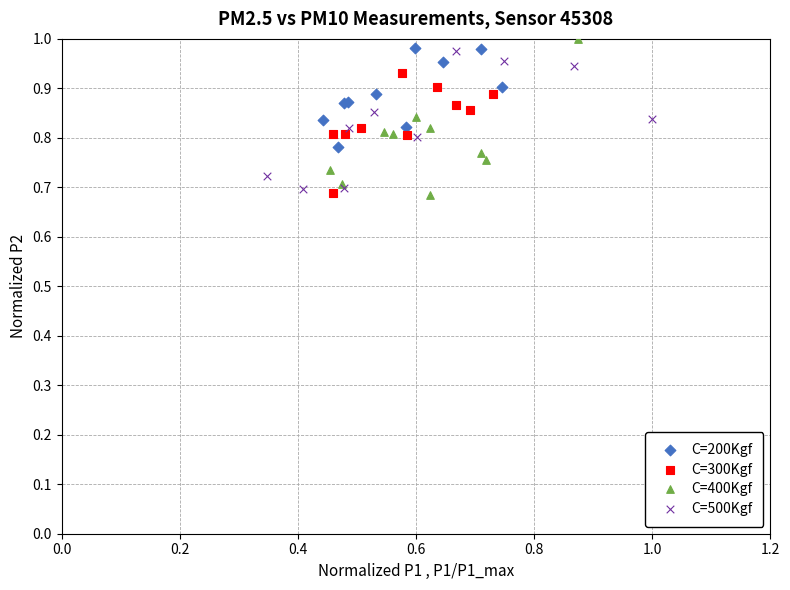

Which series has the widest spread of Y values?

C=400Kgf